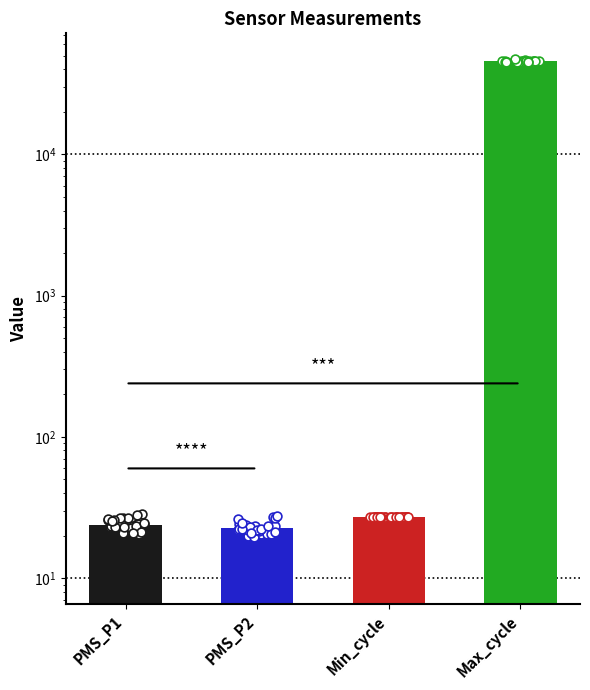

Is the value of PMS_P1 at 24 greater than the value of Max_cycle at 8?

No